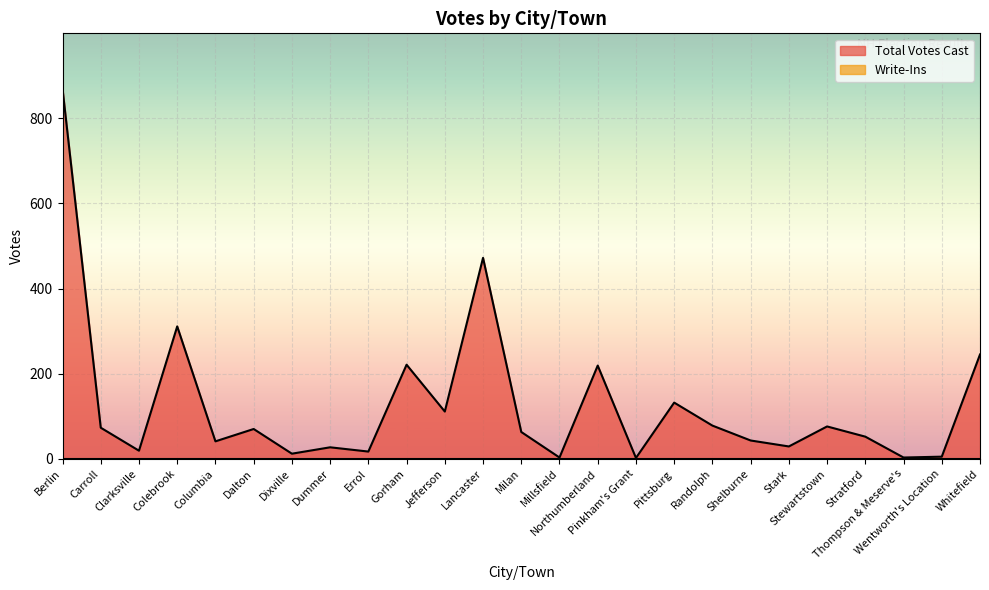

What is the difference between the maximum and second lowest values?

866